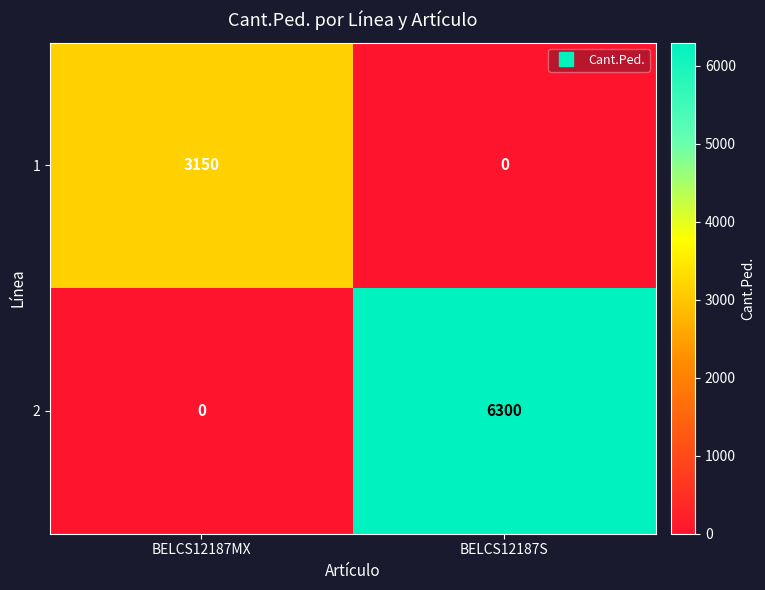

Is it true that 2 equals 6300 at BELCS12187S?

True